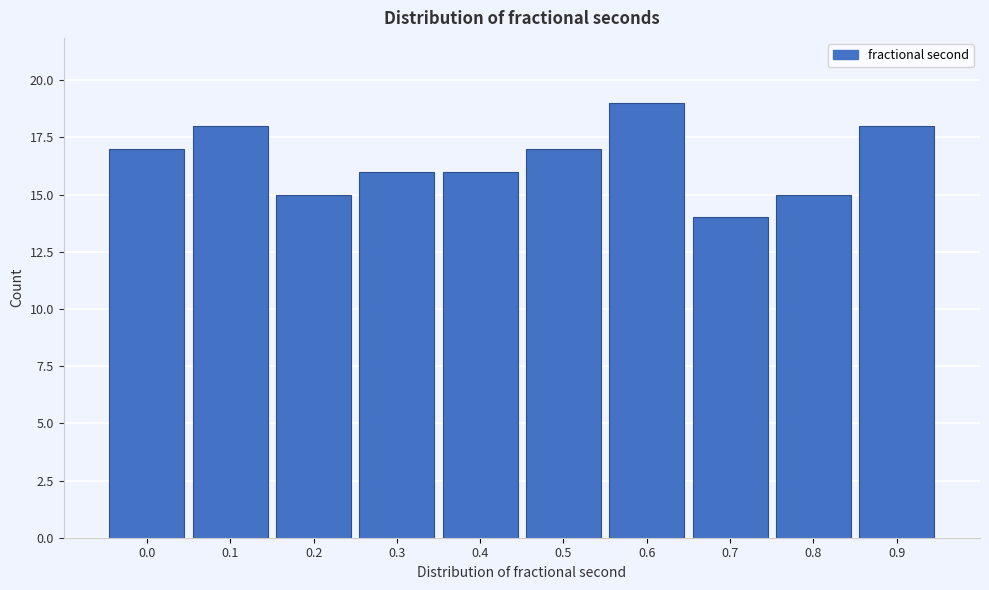

Reading left to right, what are all the values shown in this chart?

0.0=17	0.1=18	0.2=15	0.3=16	0.4=16	0.5=17	0.6=19	0.7=14	0.8=15	0.9=18